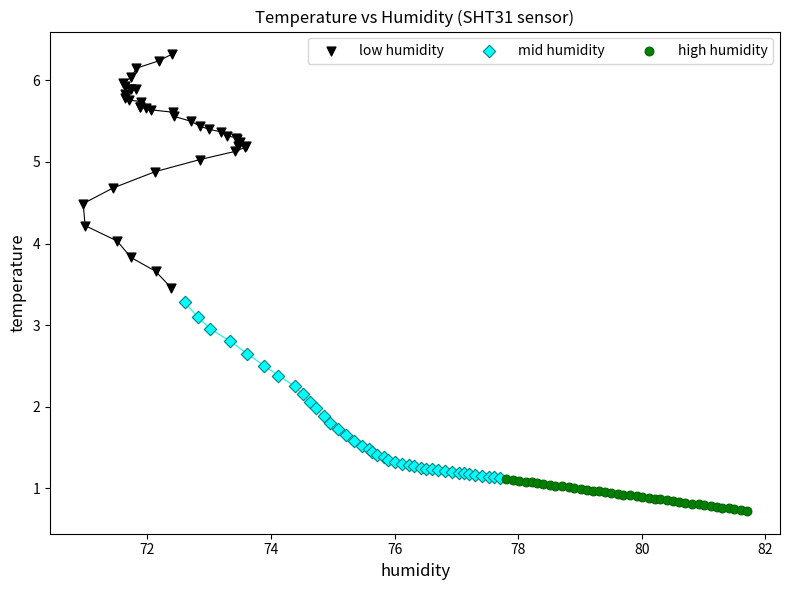

Which series contains the highest Y value?

low humidity